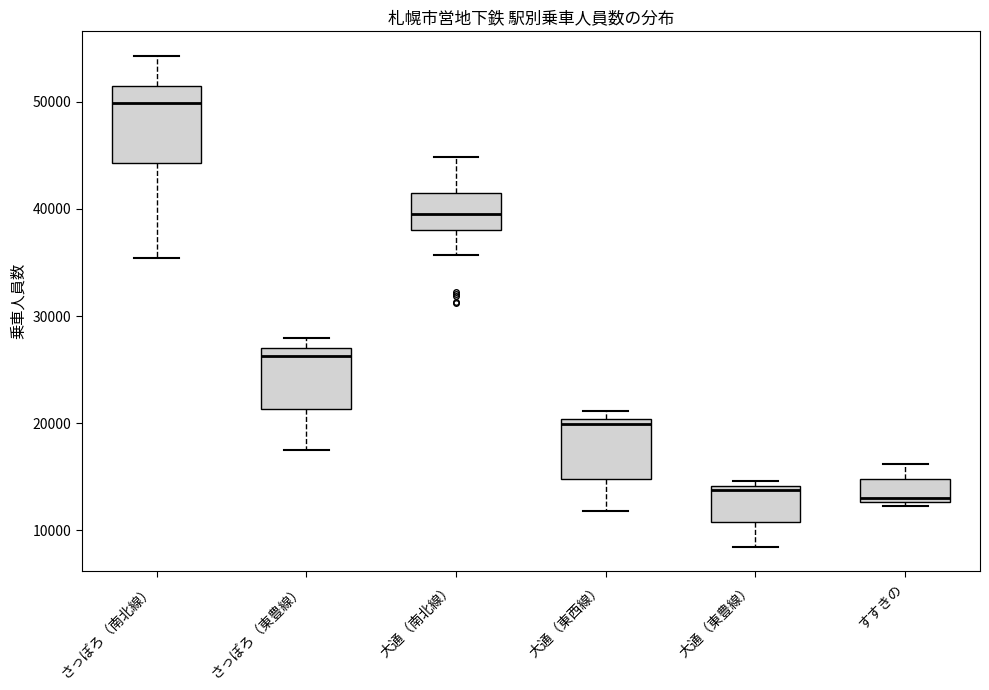

Reading left to right, transcribe this box plot: for each box, give where its median line is, the range the box spans, and where its two whiskers end, as read against the y-axis. The values are not printed on the chart, so give them approximately, as read against the axis.

さっぽろ（南北線）: median 50000, box 44000 to 51000, whiskers 35000 to 54000
さっぽろ（東豊線）: median 26000, box 21000 to 27000, whiskers 17000 to 28000
大通（南北線）: median 40000, box 38000 to 41000, whiskers 36000 to 45000
大通（東西線）: median 20000 (just below the box's upper edge), box 15000 to 20000, whiskers 12000 to 21000
大通（東豊線）: median 14000 (just below the box's upper edge), box 11000 to 14000, whiskers 8000 to 15000
すすきの: median 13000 (just above the box's lower edge), box 13000 to 15000, whiskers 12000 to 16000